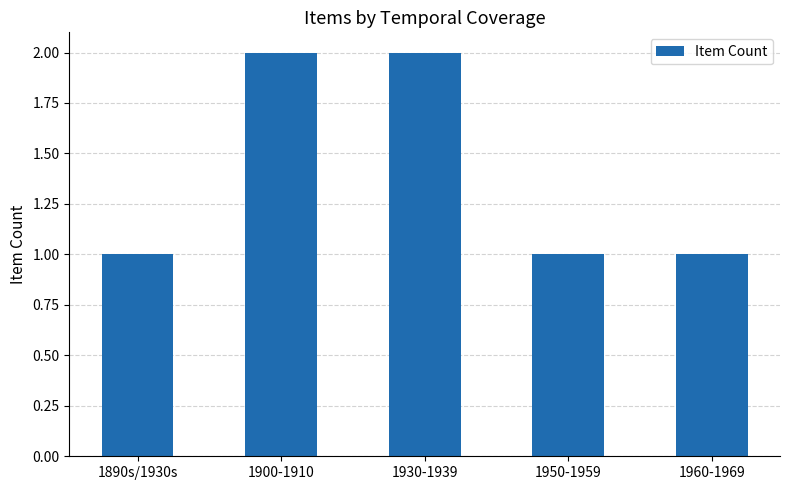

Does the chart contain any negative values?

No